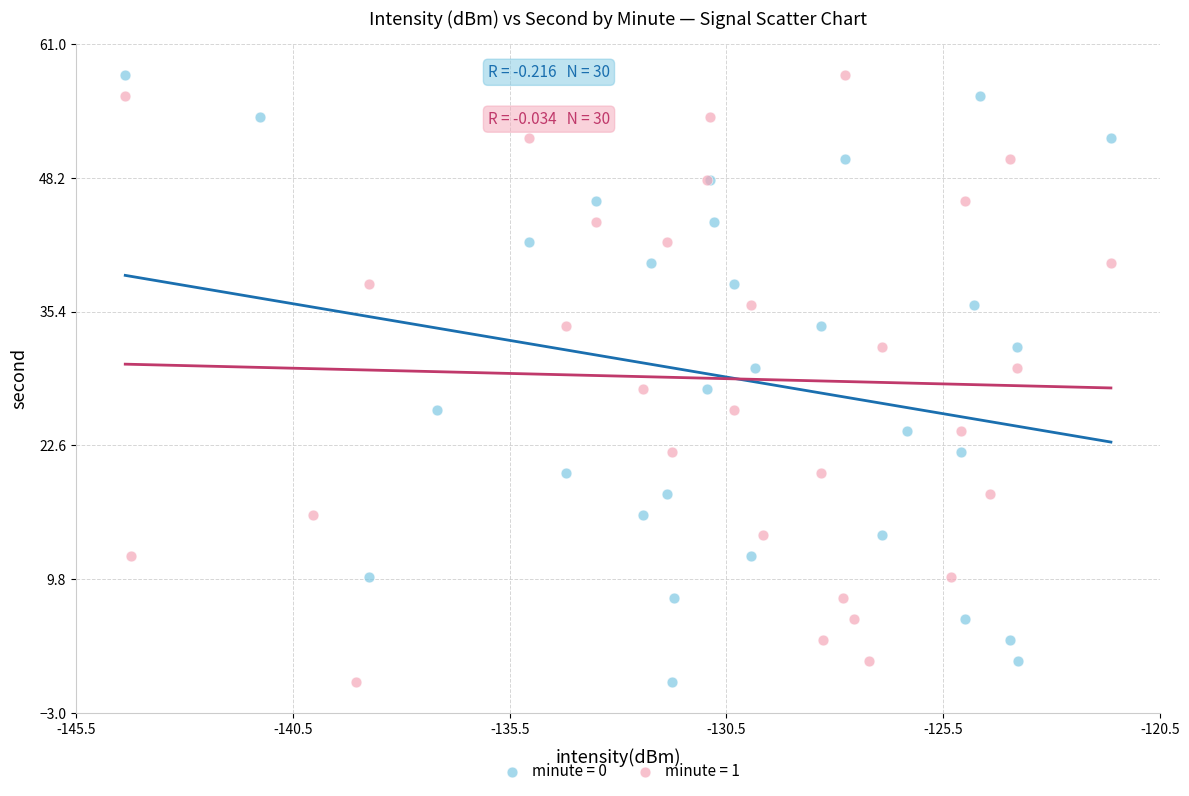

What are all the series names shown in the legend?

minute = 0, minute = 1